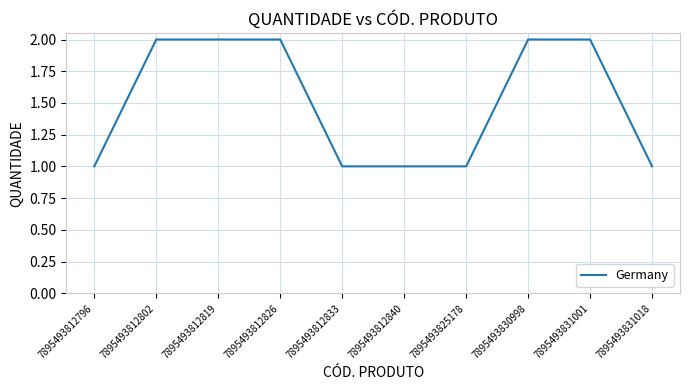

What is the minimum value shown in the chart?

1